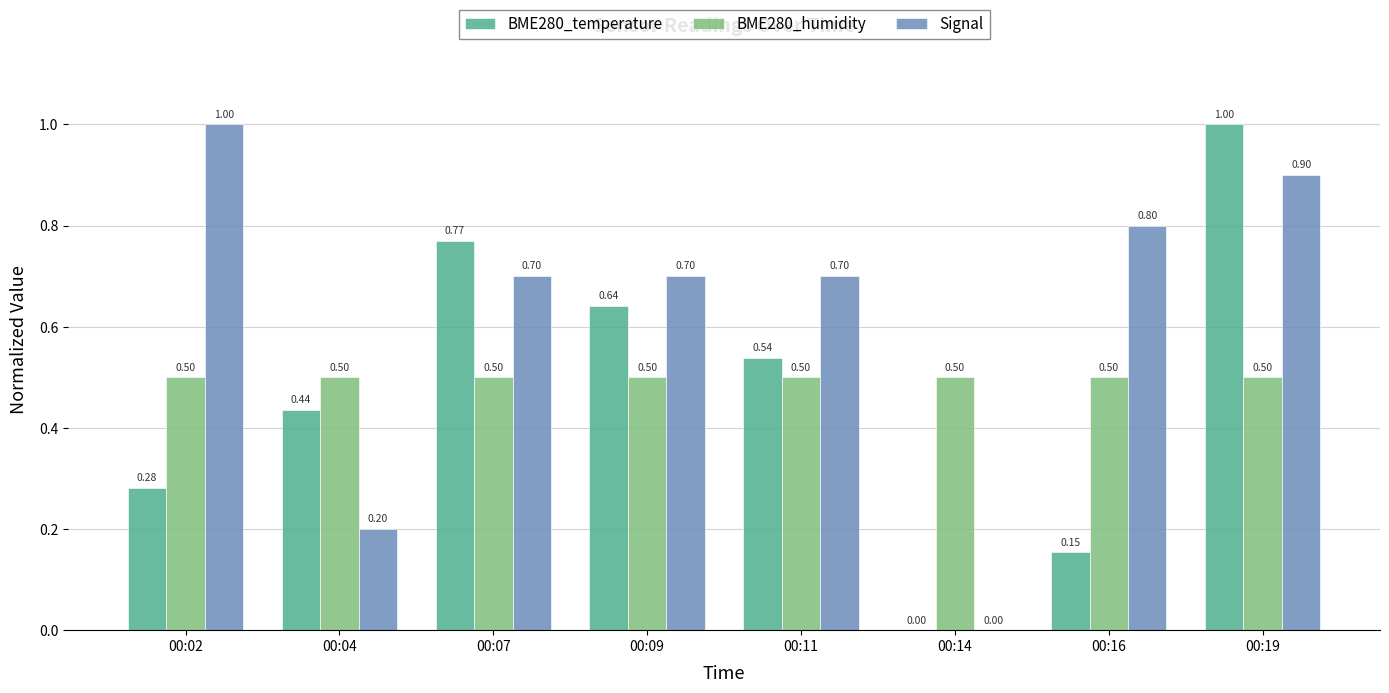

What is the sum of the Signal values at 00:04 and 00:11?

0.9